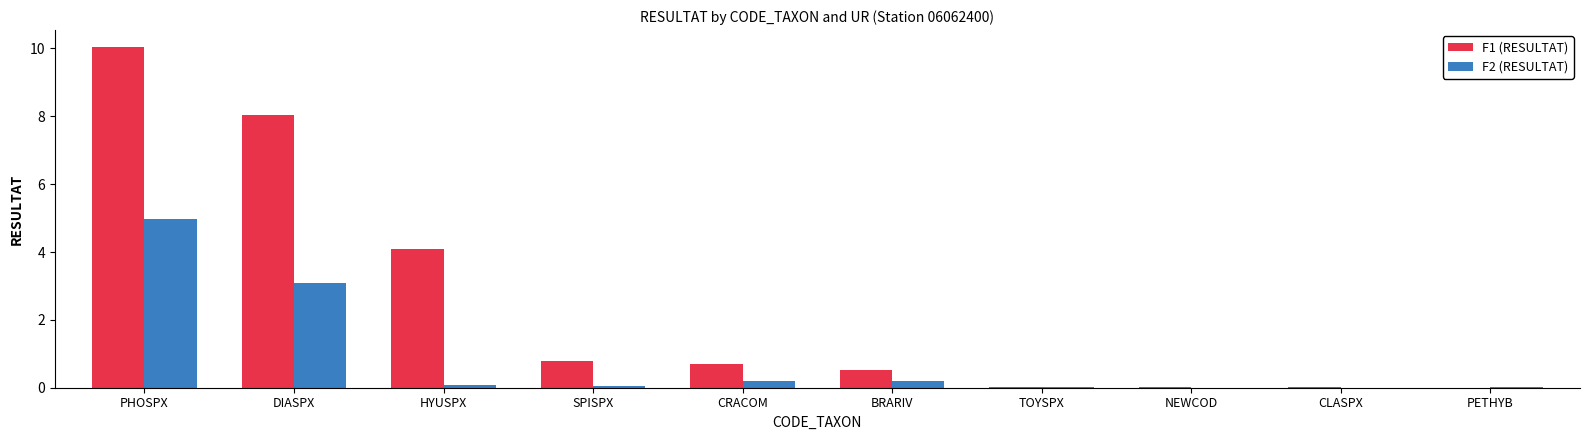

At which label is F1 (RESULTAT) closest to 5?

HYUSPX